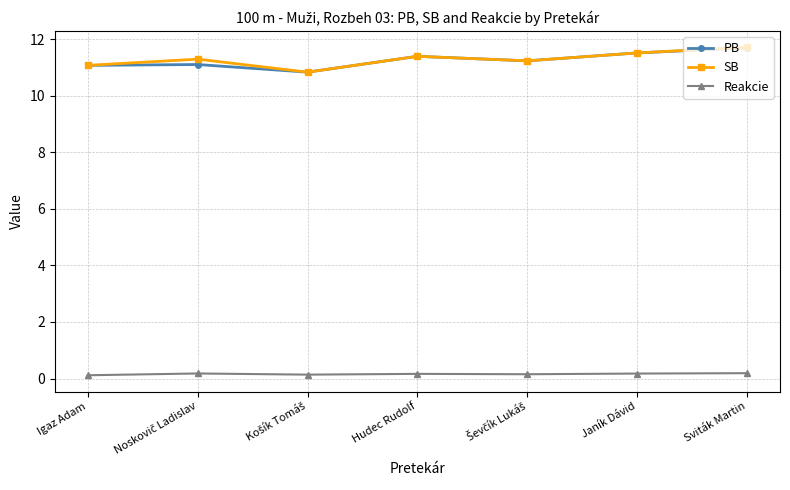

What is the label of the 7th point from the left?

Sviták Martin